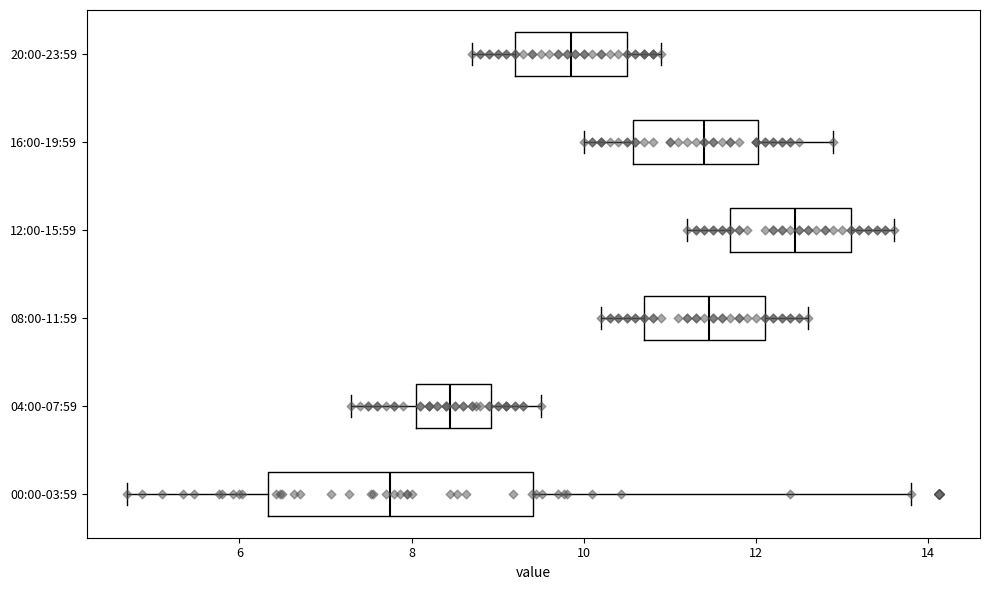

Where does the median line of the box for 00:00-03:59 sit on the x-axis? The values are not printed on the chart, so give them approximately, as read against the axis.

7.8